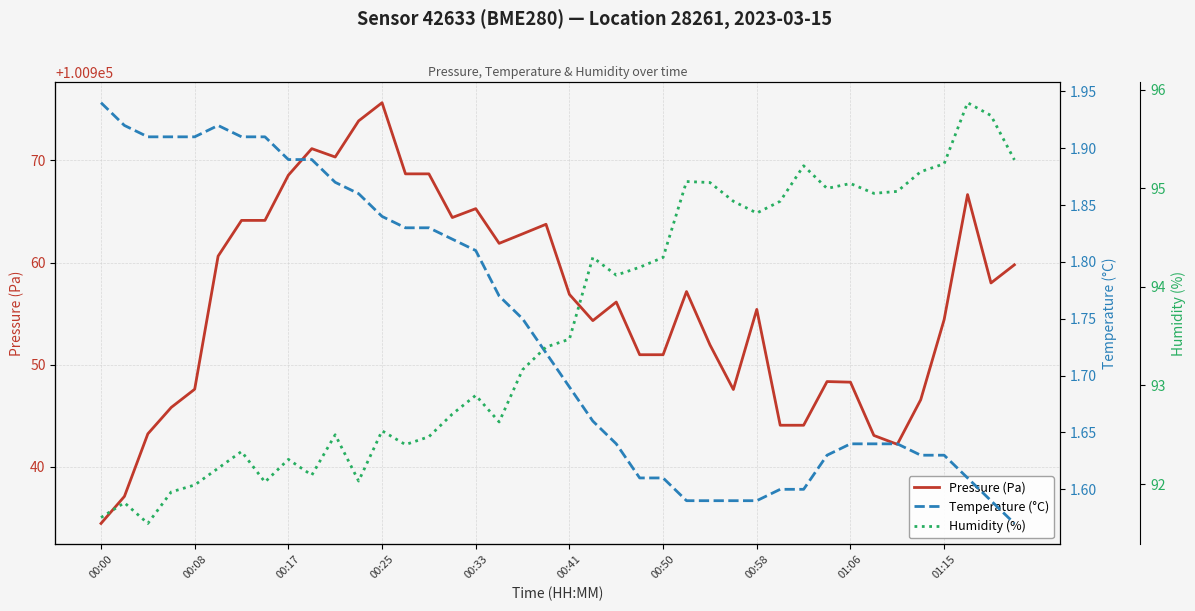

At which label does Pressure (Pa) reach its peak?

00:25